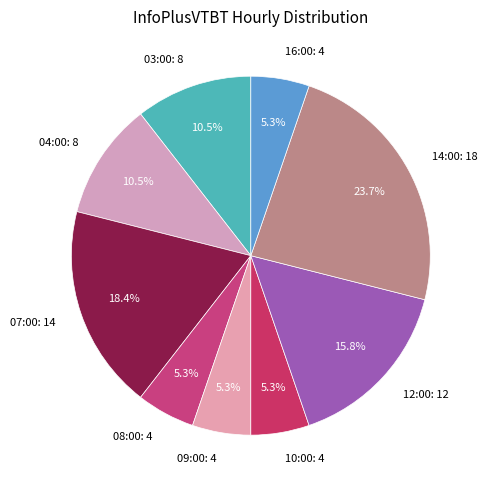

Is there any slice that represents more than half of the pie?

No